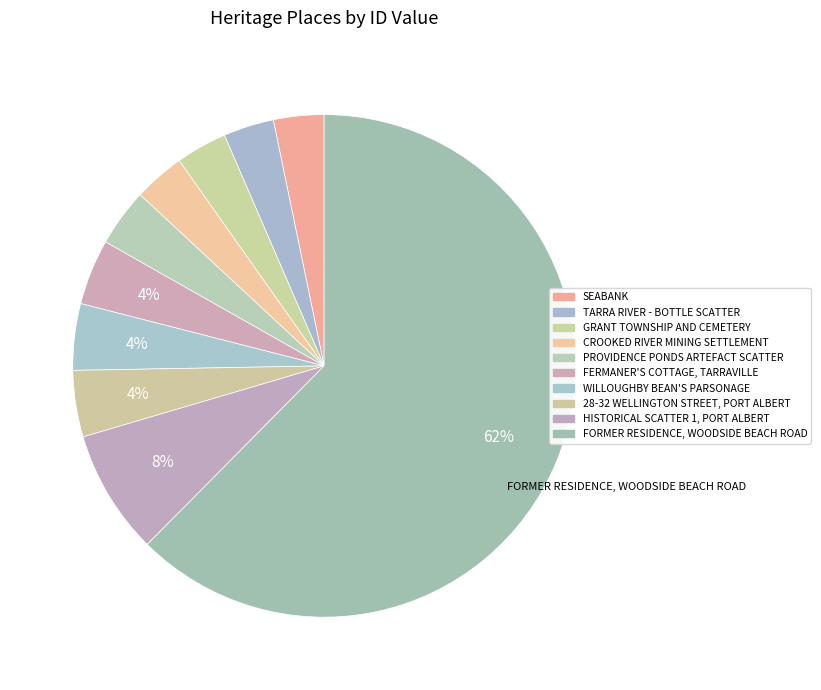

What percentage is the PROVIDENCE PONDS ARTEFACT SCATTER slice, to the nearest percent?

4%